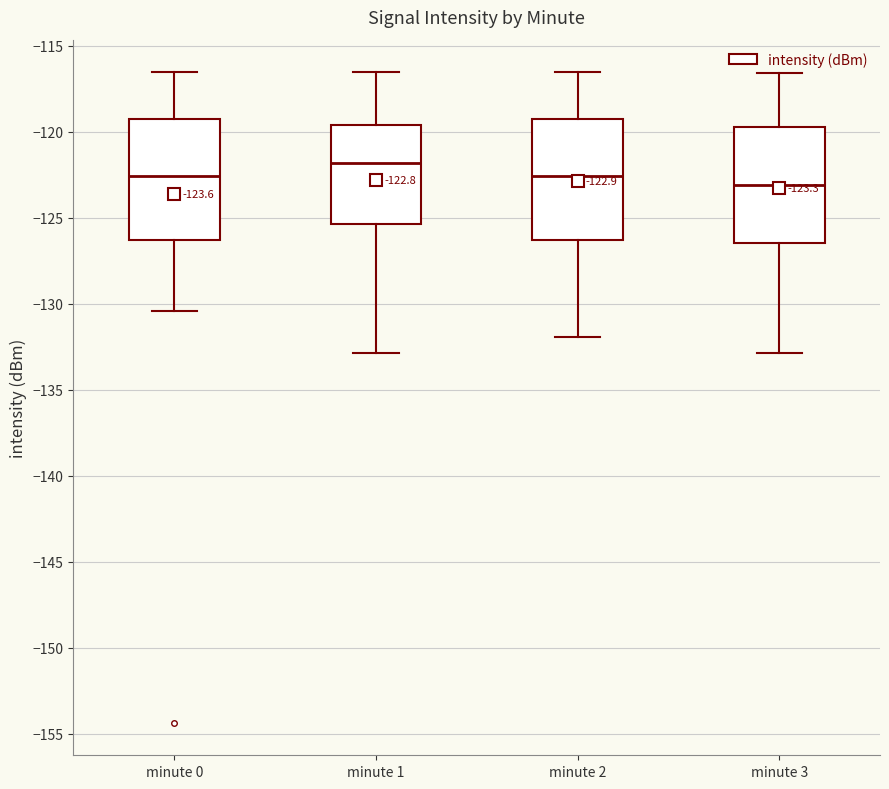

Which box has the lowest median line?

minute 3